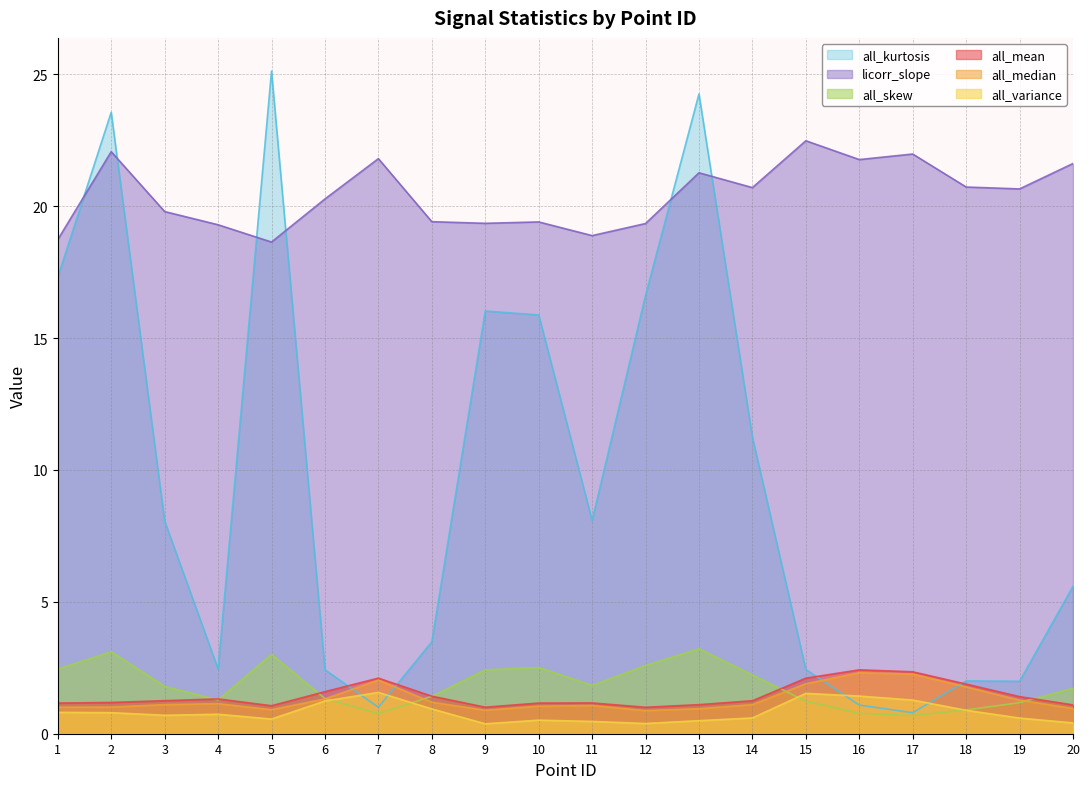

The all_median series shows 1.8 at 18. True or false?

True